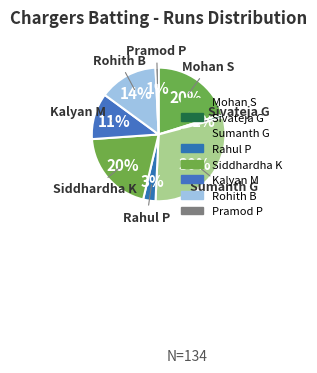

Is it true that Rohith B is 14% of the pie?

True